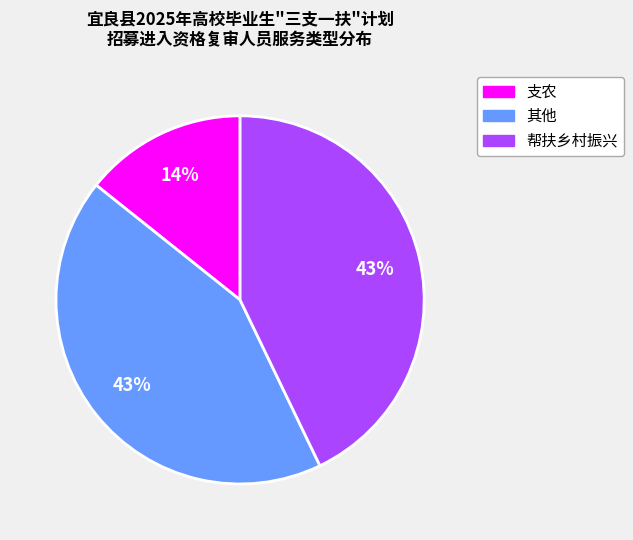

Count the number of slices in the pie.

3